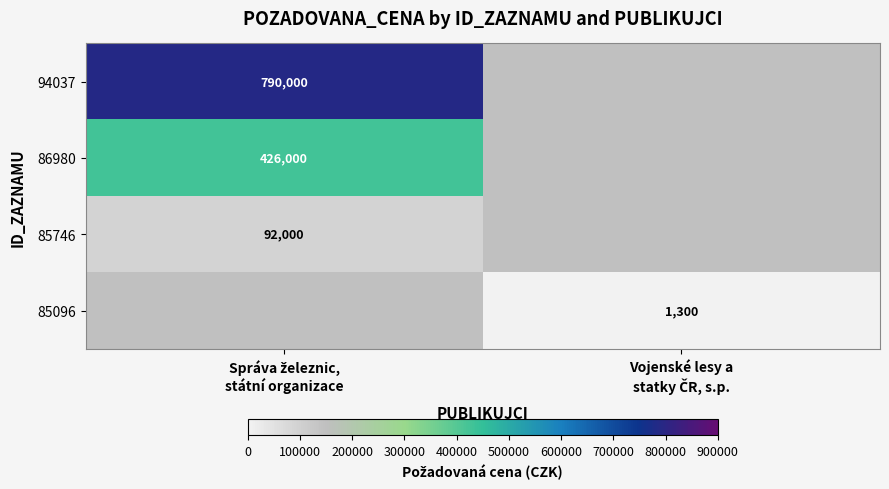

At which label is 85746 closest to 92000?

Správa železnic, státní organizace